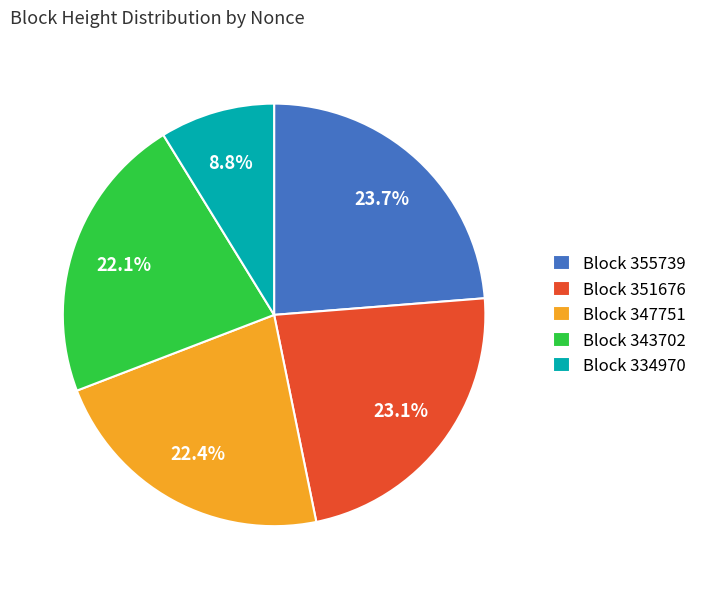

What is the total percentage of Block 355739 and Block 334970?

32.5%